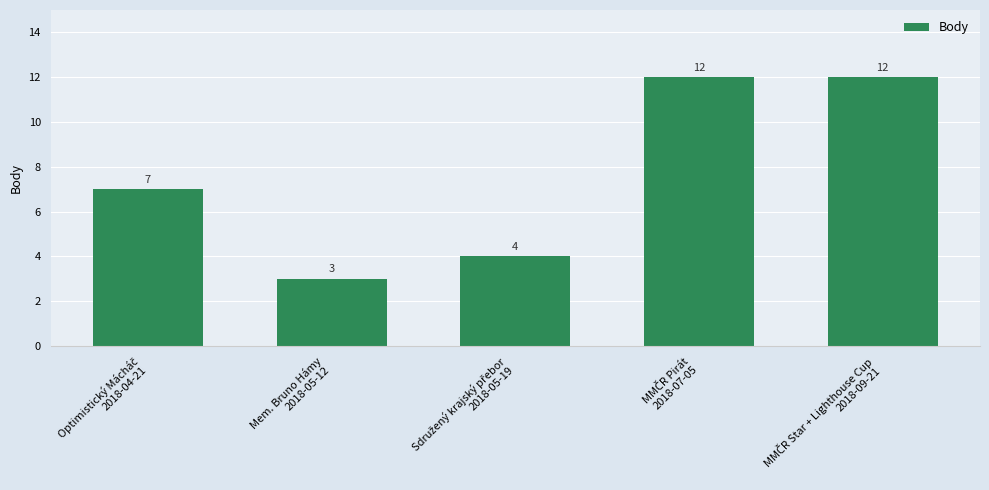

What is the maximum value shown in the chart?

12